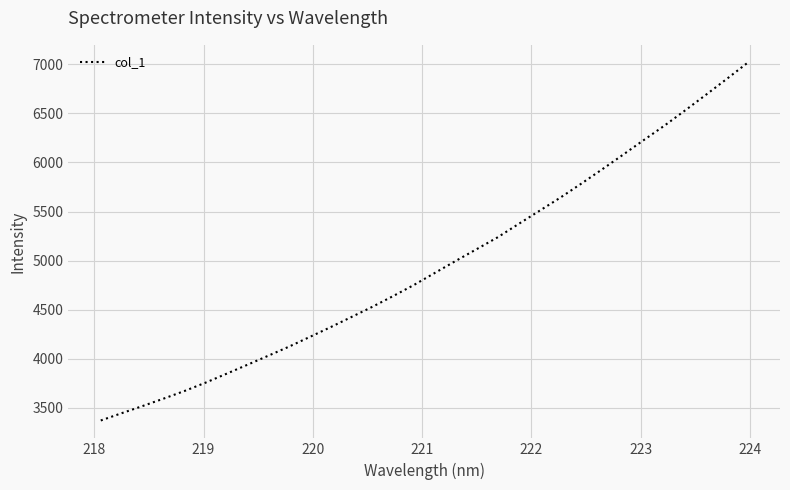

How many values exceed 4875?

16